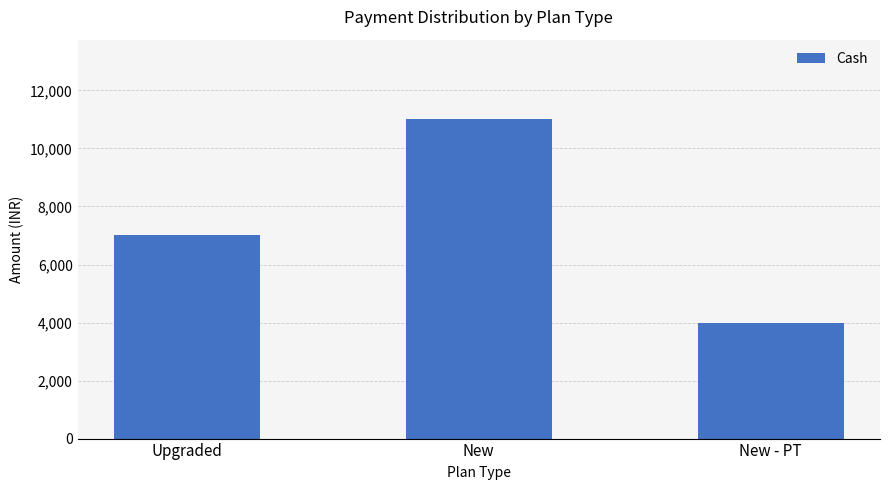

Rank the categories by value from highest to lowest.

New, Upgraded, New - PT